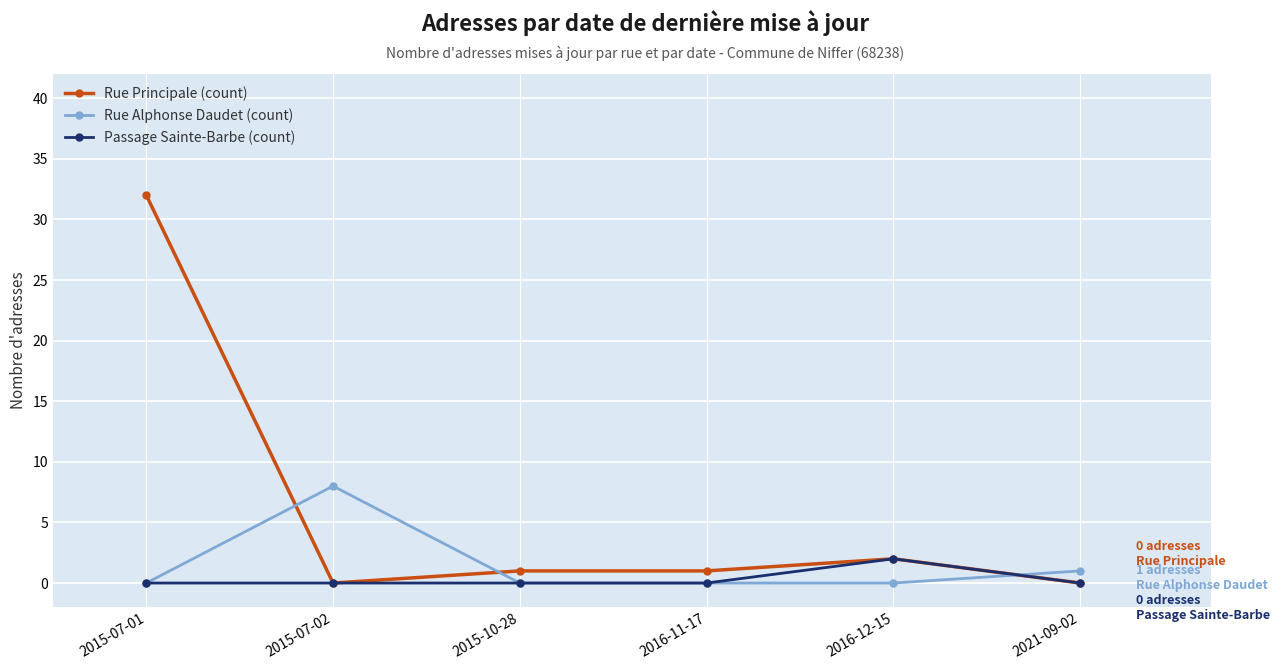

How many distinct data groups are displayed?

3